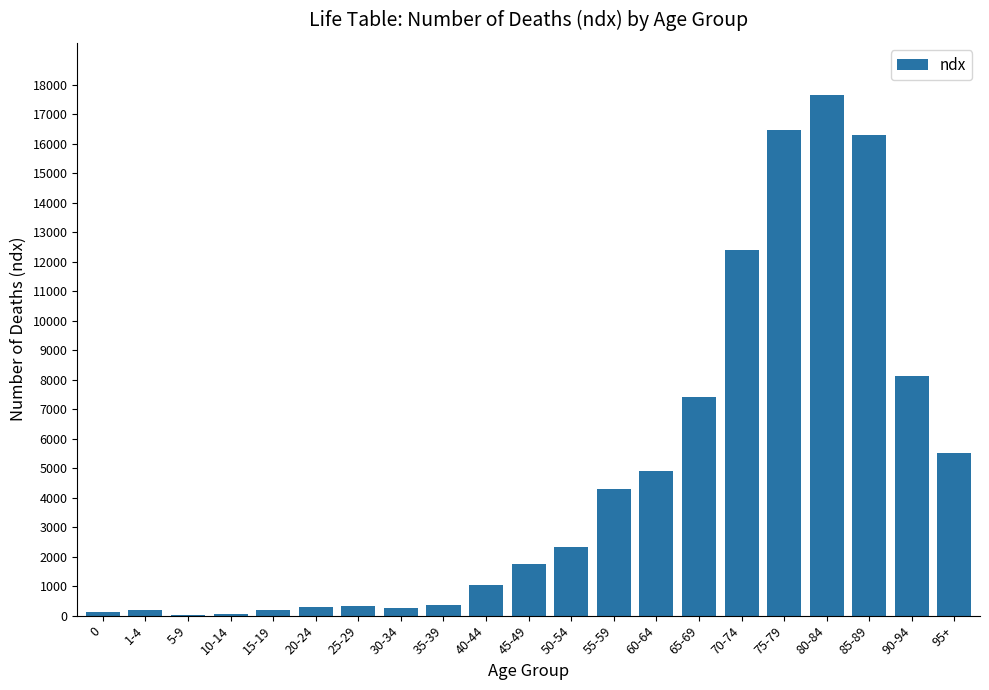

The value at 50-54 is 2326. True or false?

True